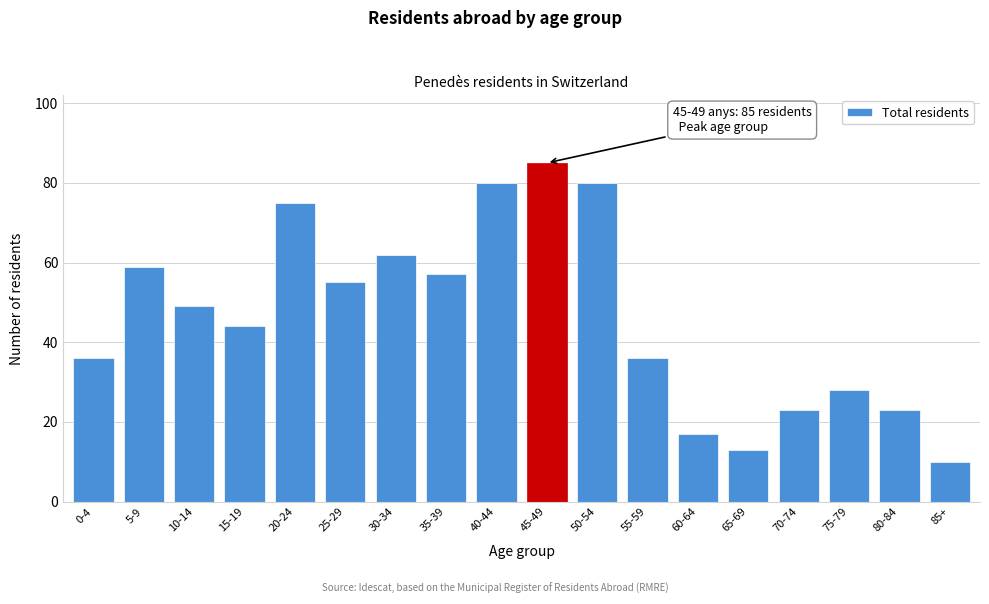

Reading right to left, list all the values displayed in this chart.

85+=10	80-84=23	75-79=28	70-74=23	65-69=13	60-64=17	55-59=36	50-54=80	45-49=85	40-44=80	35-39=57	30-34=62	25-29=55	20-24=75	15-19=44	10-14=49	5-9=59	0-4=36